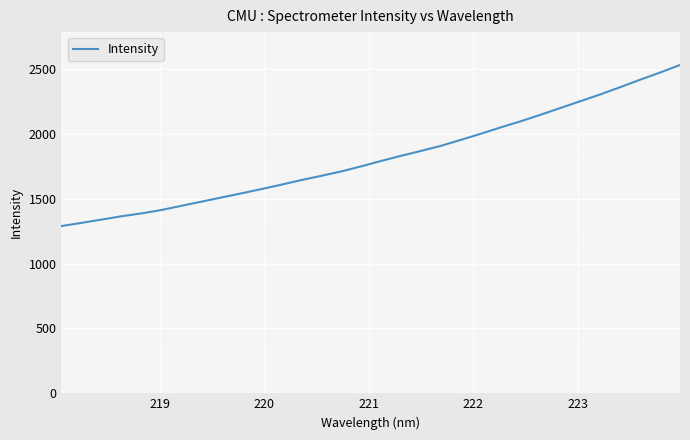

Does the chart have visible grid lines?

Yes